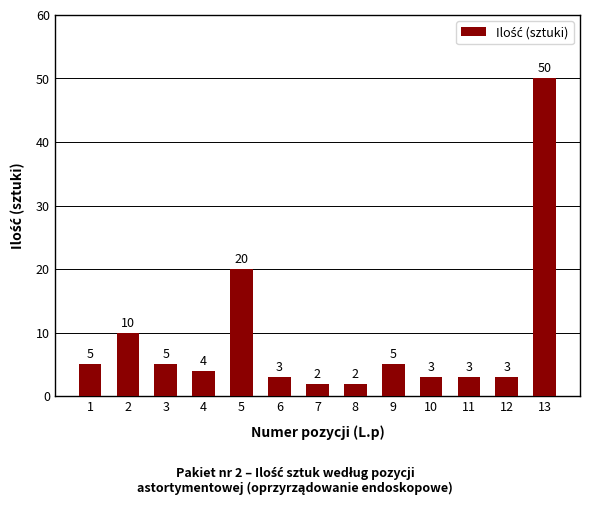

What is the change in value from 2 to 12?

-7